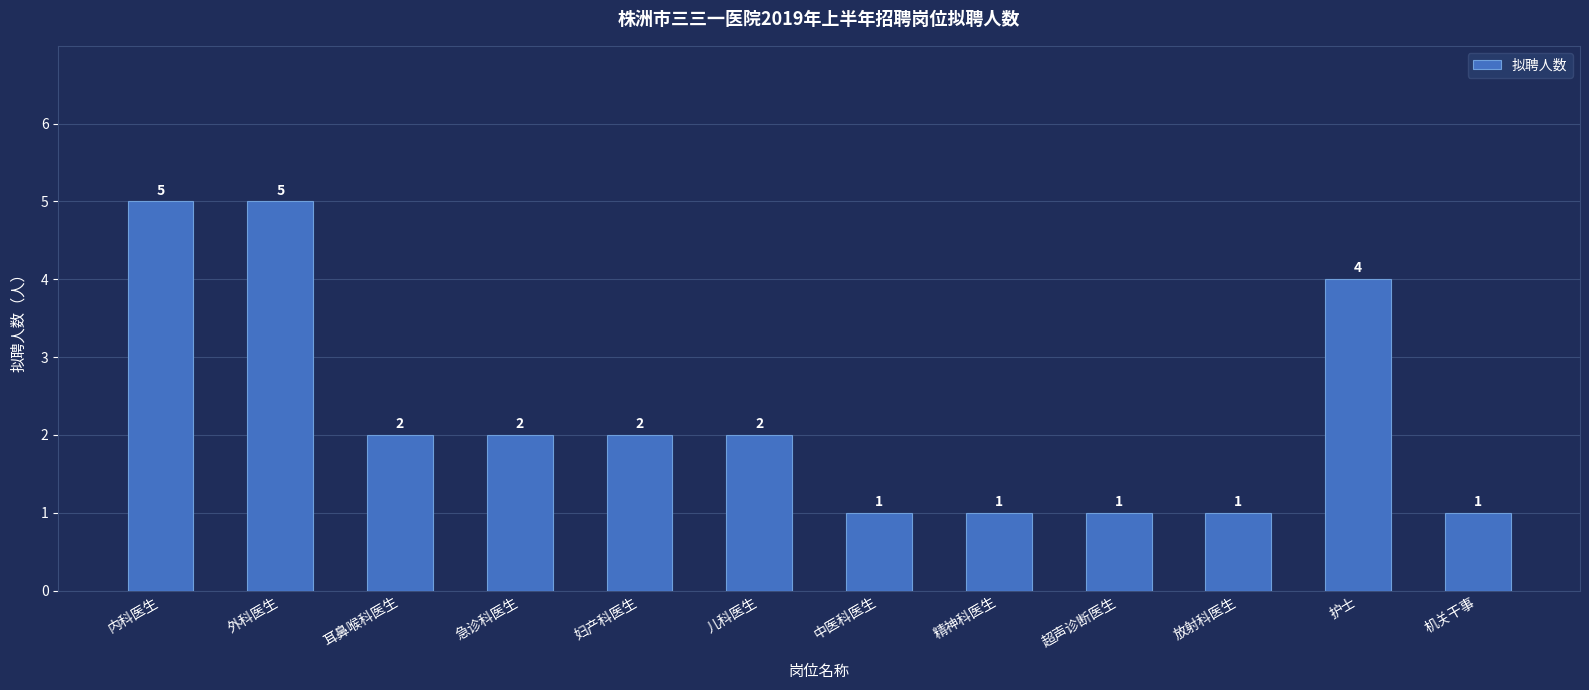

What is the label of the 8th bar from the left?

精神科医生